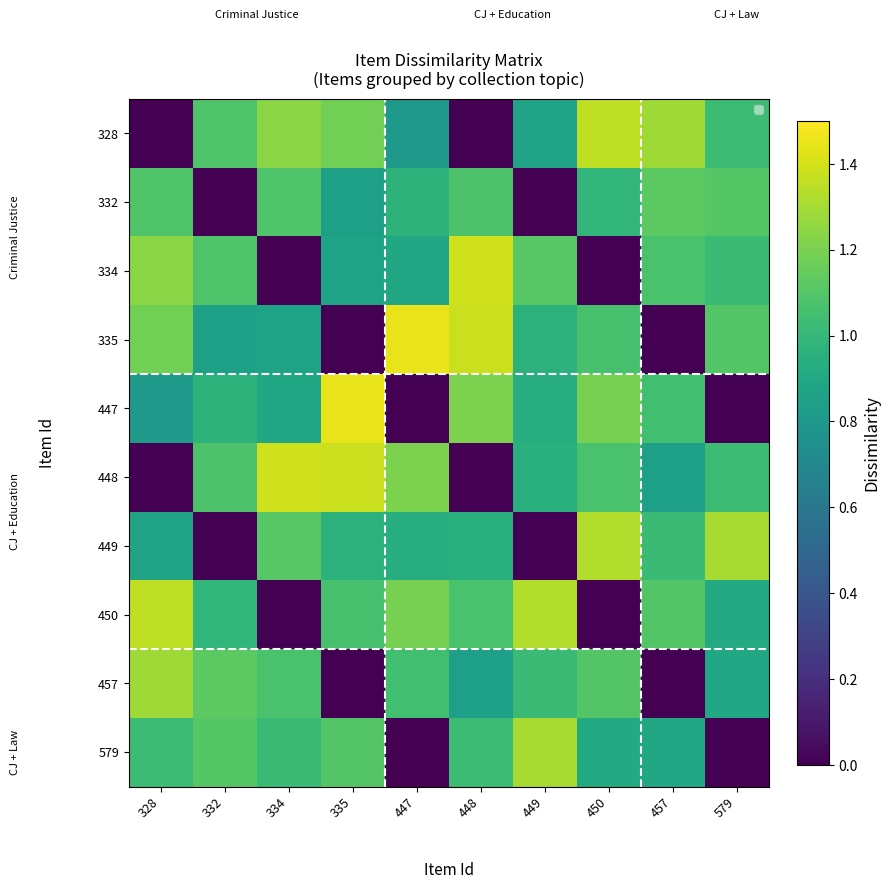

Count the number of categories in the chart.

10